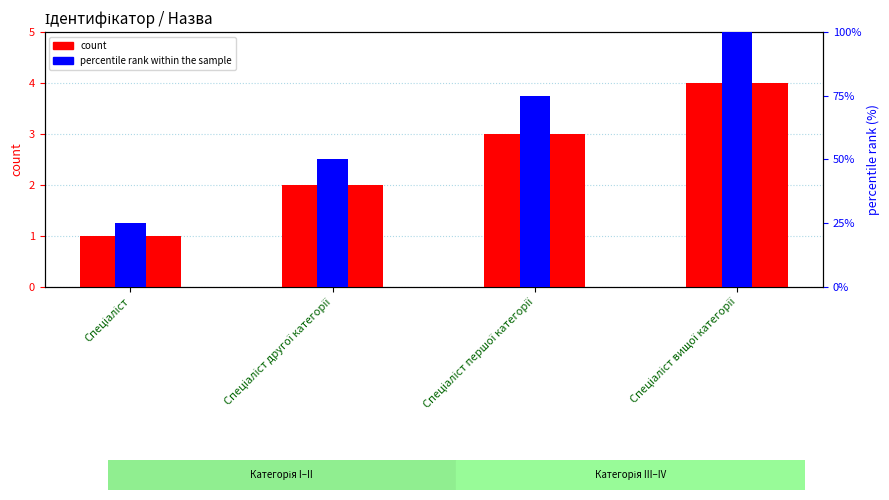

Rank the series at Спеціаліст from lowest to highest value.

count, percentile rank within the sample